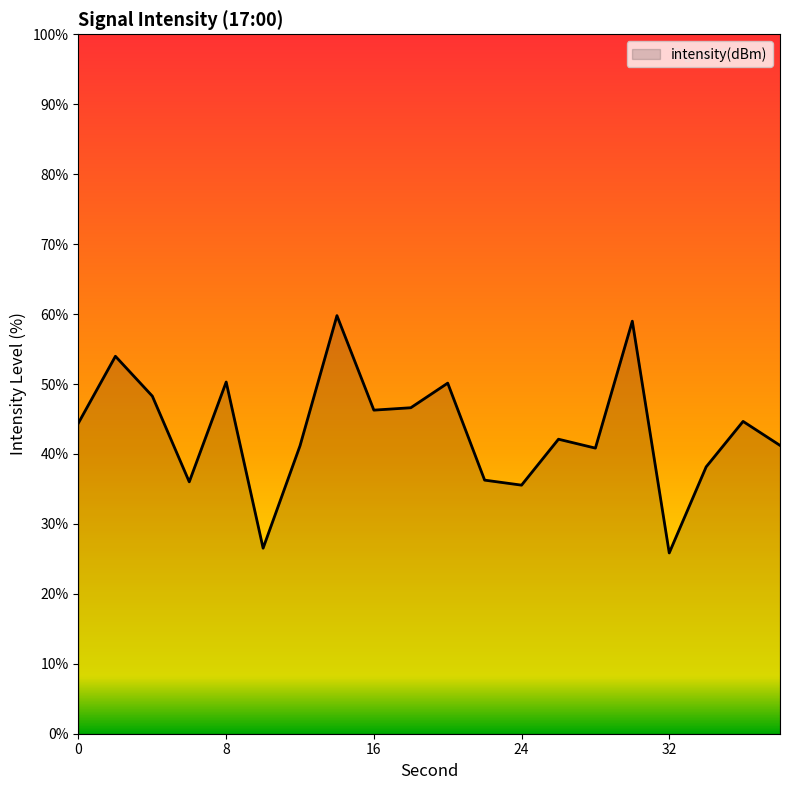

What is the maximum value shown in the chart?

59.8